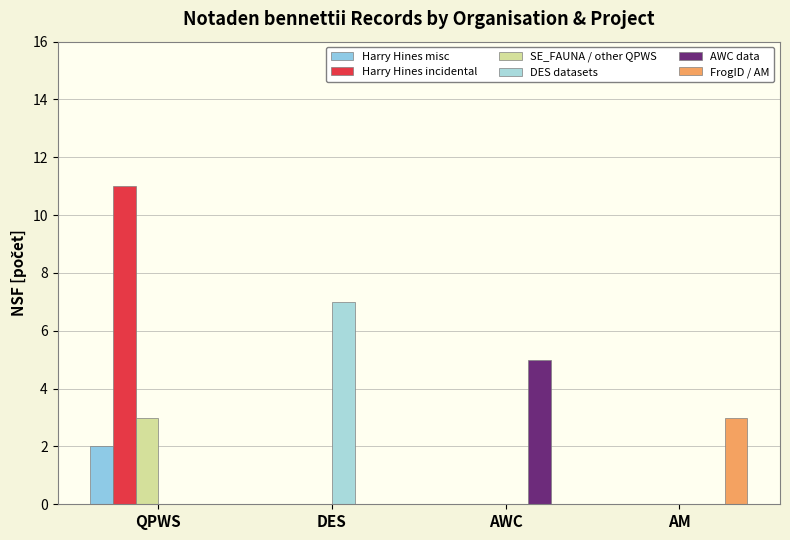

What is the spread (max minus min) of values at DES?

7